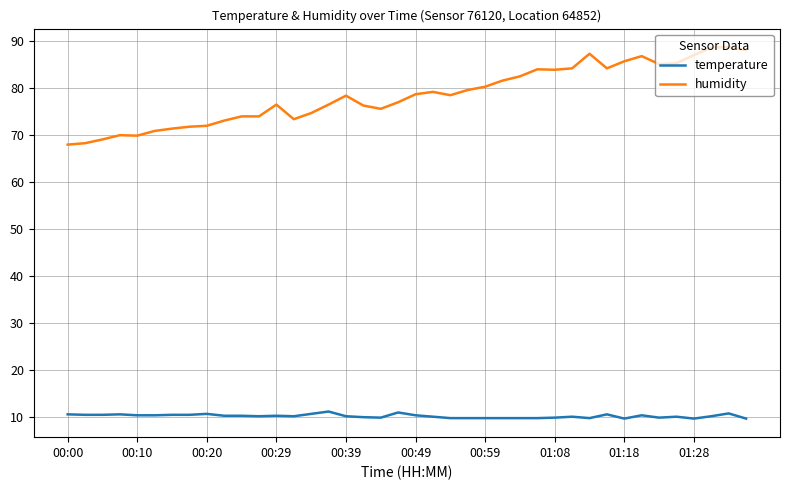

What is the difference between the maximum and minimum values in the humidity series?

20.7